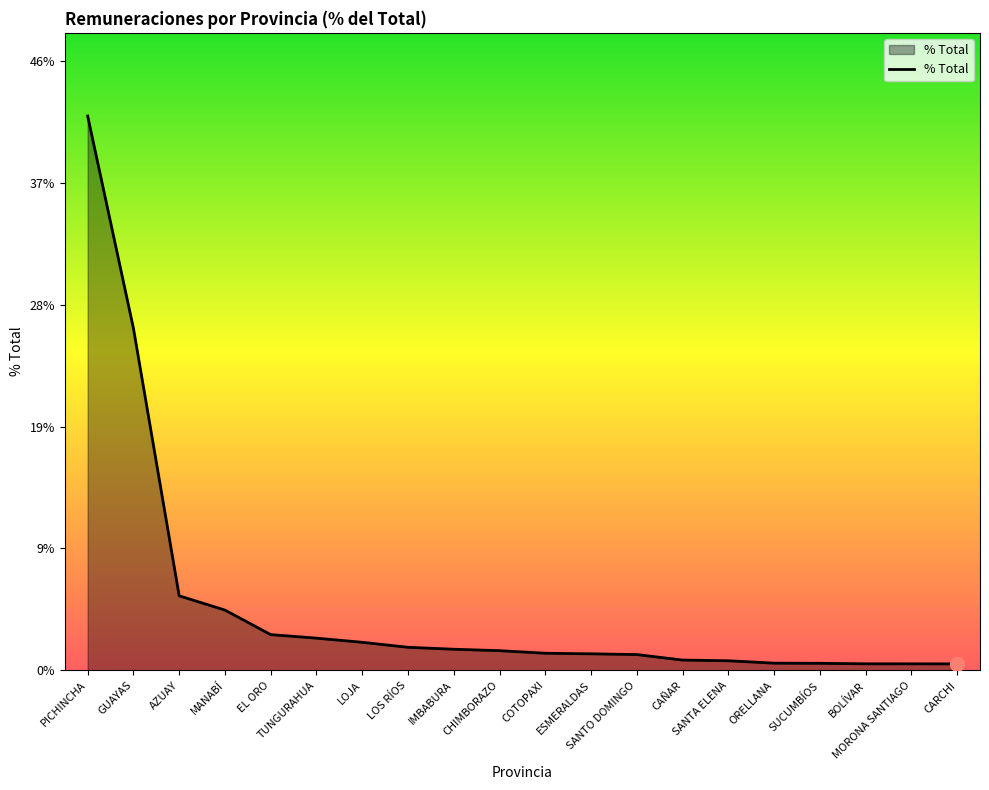

What is the sum of all values?

1.0